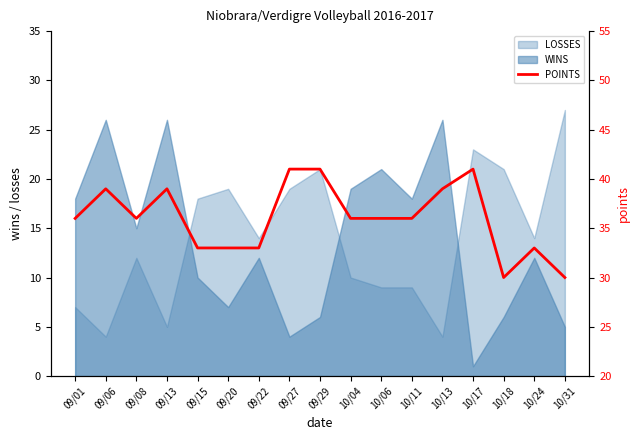

What is the maximum value for LOSSES?

27